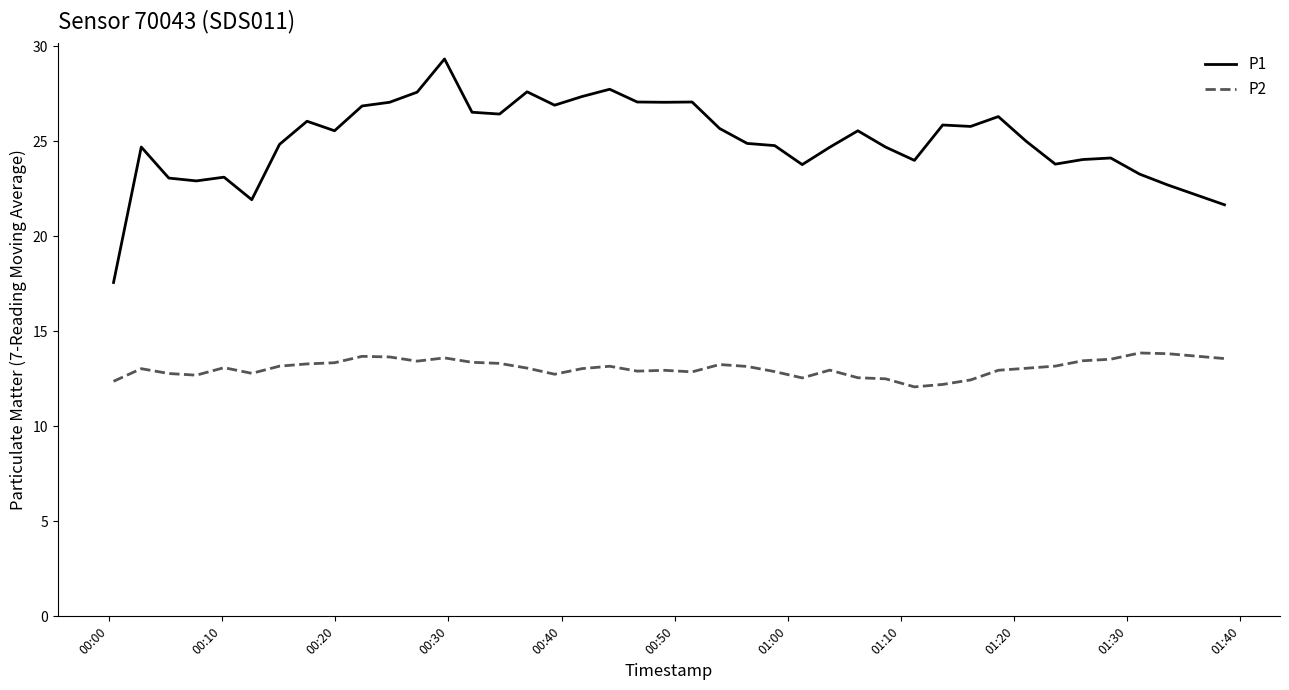

Which series has the widest spread of values?

P1